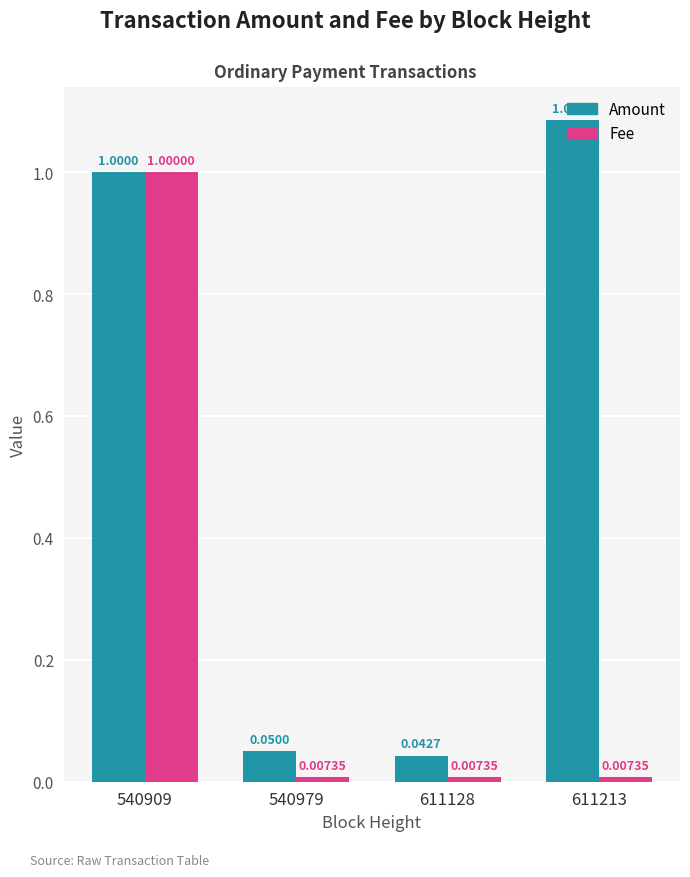

What is the sum of all Fee values?

1.0